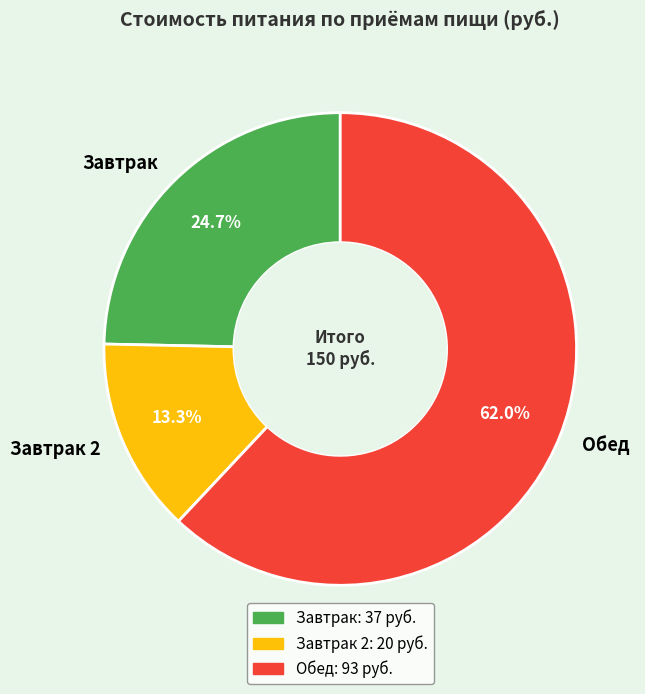

What percentage is the Завтрак slice, to the nearest percent?

25%